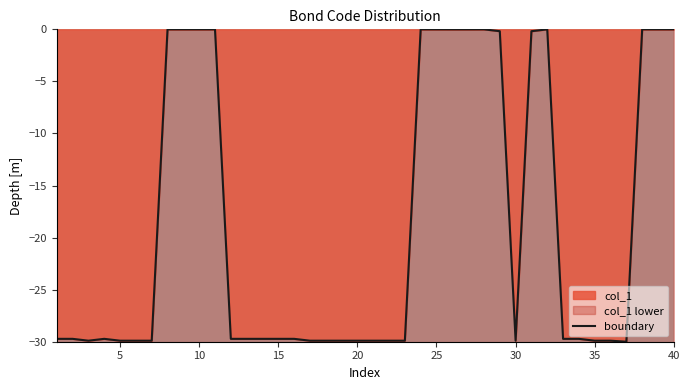

What is the smallest value displayed?

-30.0